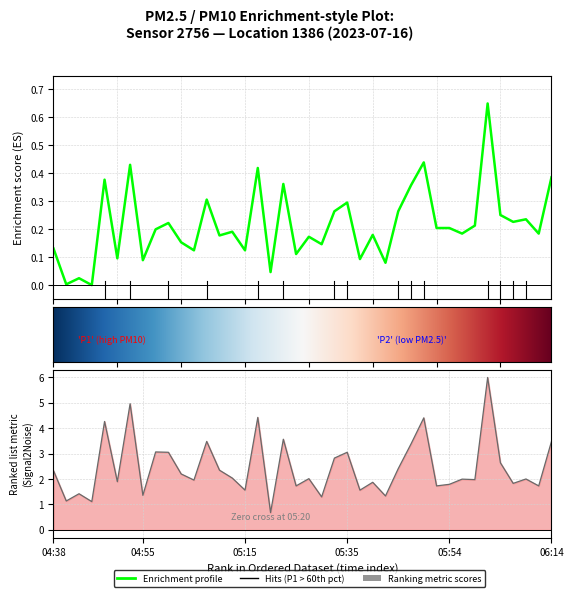

What is the difference between the maximum and second lowest values?

0.6